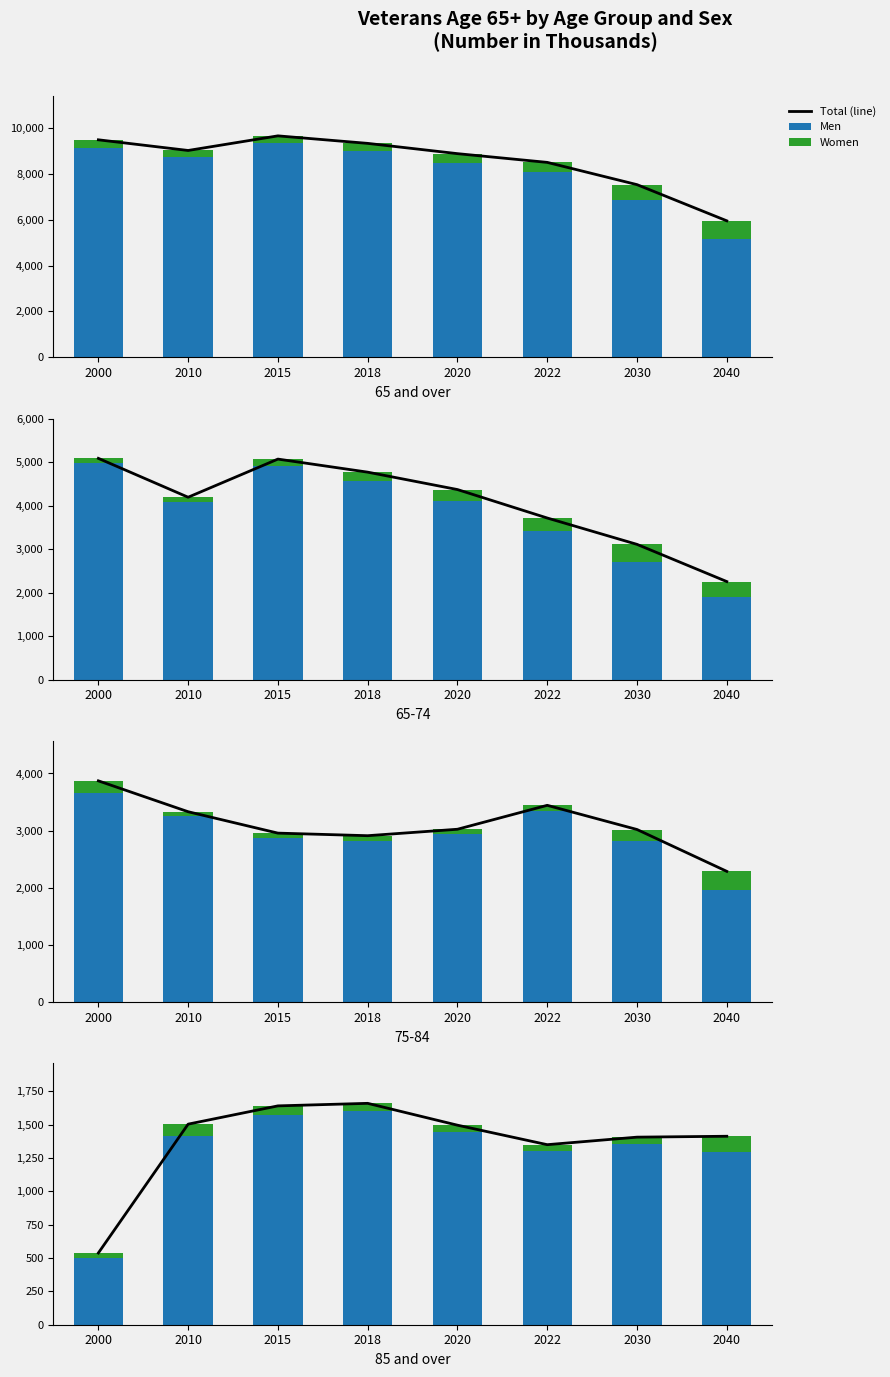

Does the chart contain any negative values?

No